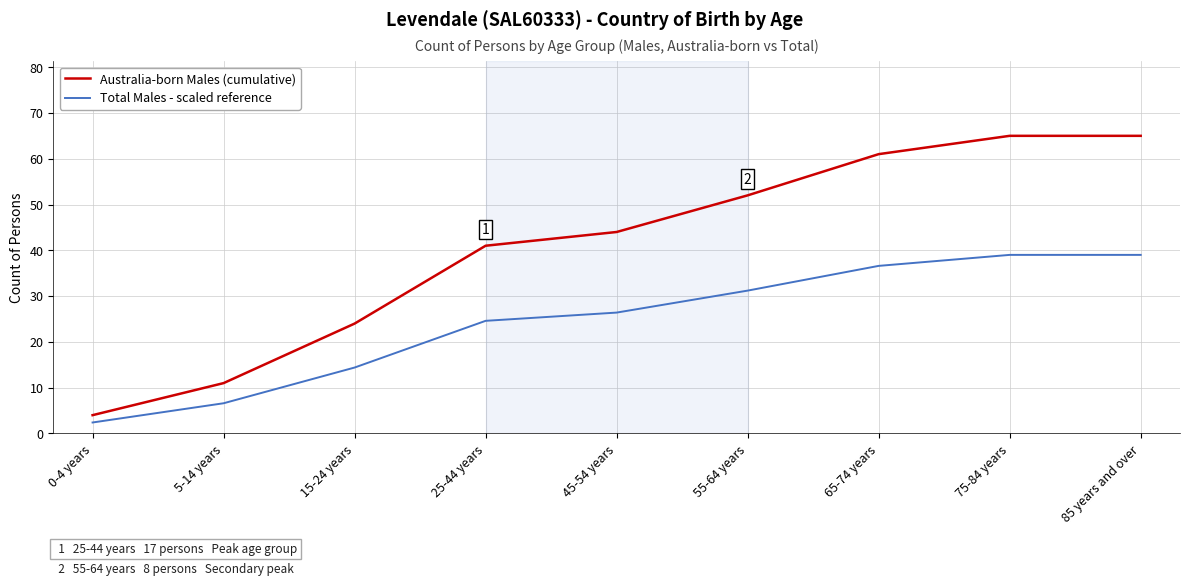

Which series has the largest range (max minus min)?

Australia-born Males (cumulative)